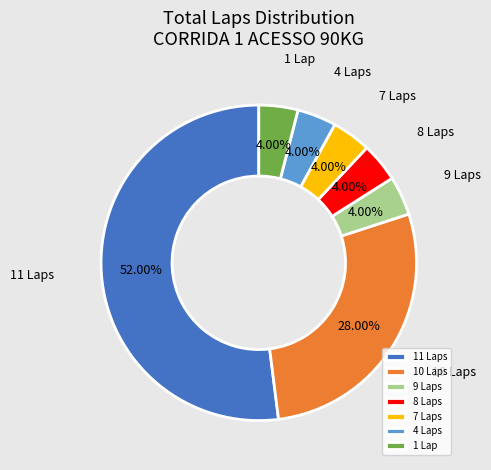

Which slice is the largest?

11 Laps